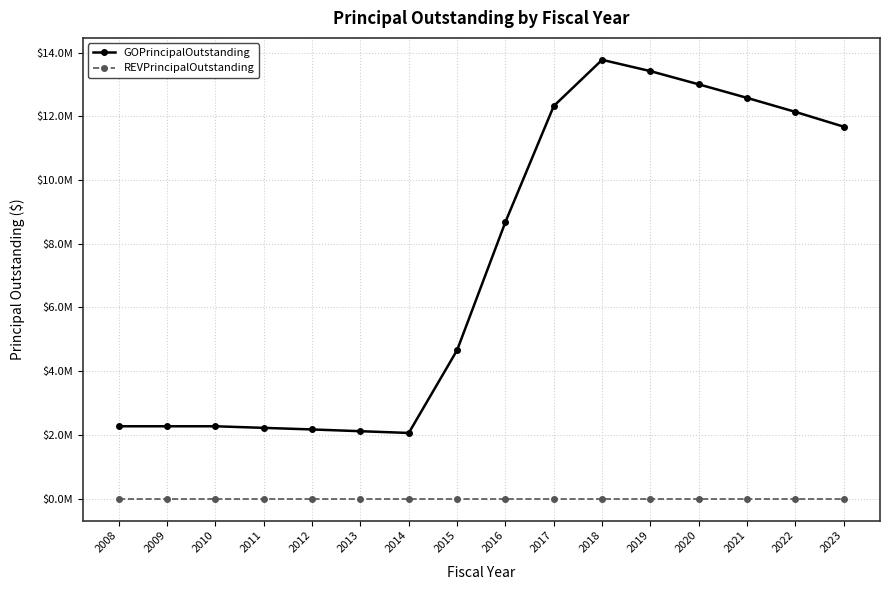

True or false: REVPrincipalOutstanding has more than 0 interior local peaks.

False